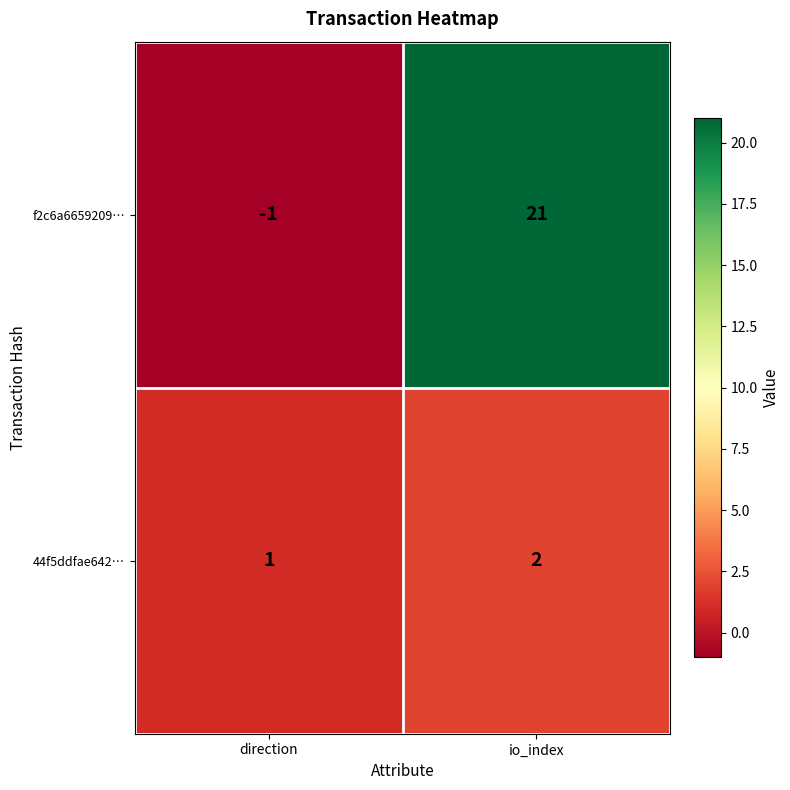

Which series has the widest spread of values?

f2c6a6659209…